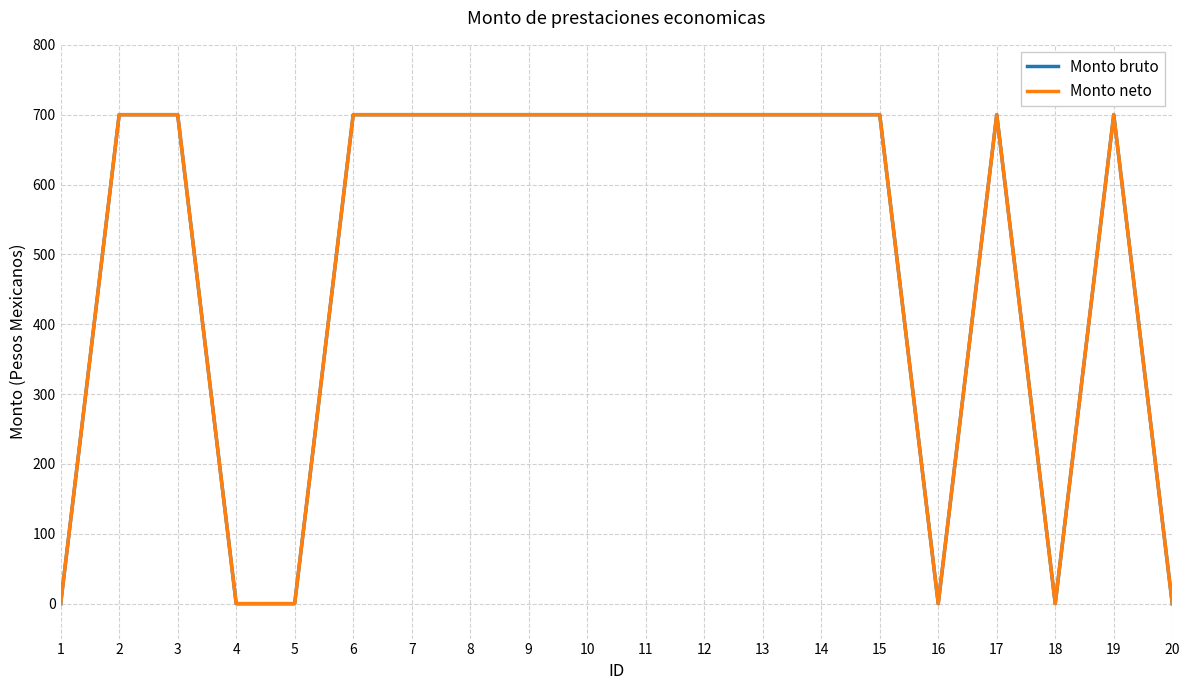

Is this an area chart (filled region under the line)?

No